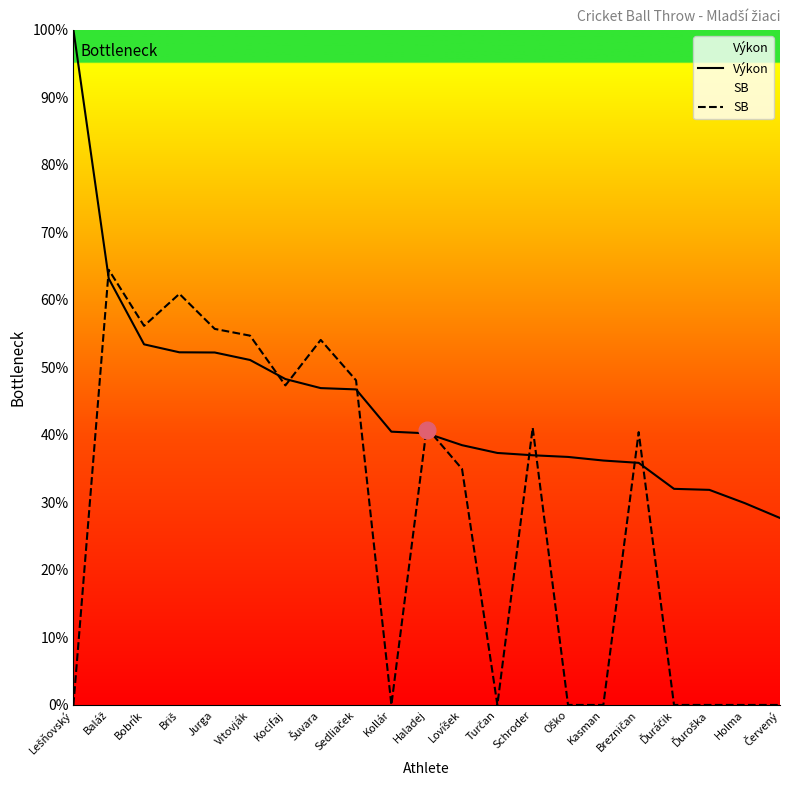

Is it true that Výkon equals 40.5 at Kollár?

True